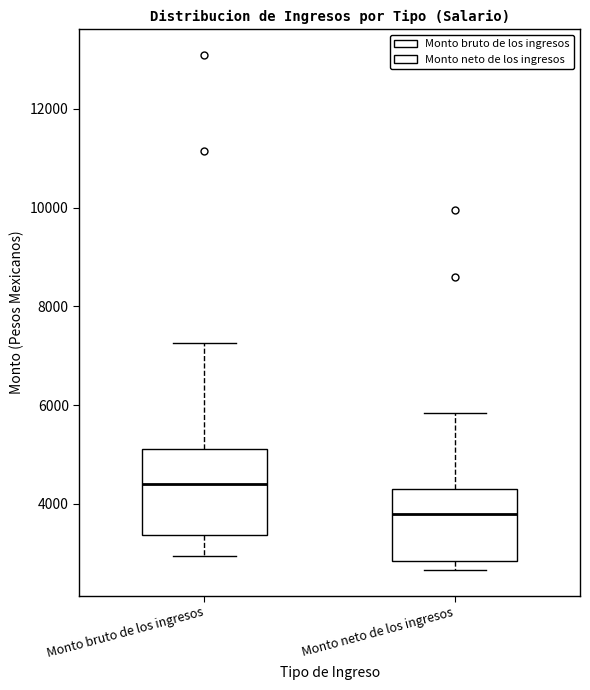

Reading left to right, read every box against the y-axis: the position of its median line, the range the box covers, and the ends of its whiskers. The values are not printed on the chart, so give them approximately, as read against the axis.

Monto bruto de los ingresos: median 4400, box 3400 to 5200, whiskers 3000 to 7200
Monto neto de los ingresos: median 3800, box 2800 to 4400, whiskers 2600 to 5800